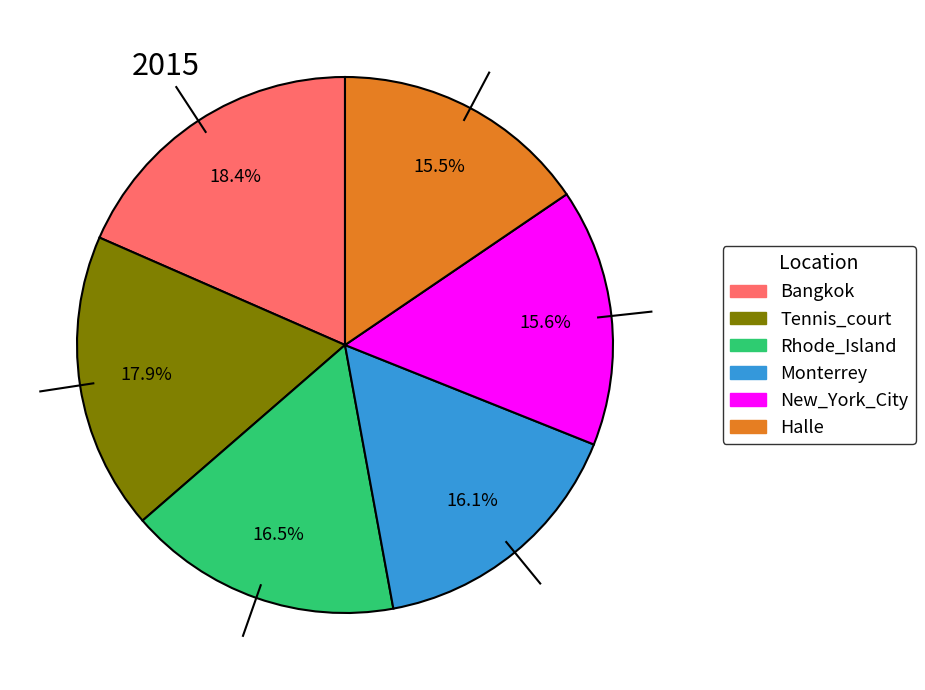

What is the largest slice in the pie chart?

Bangkok